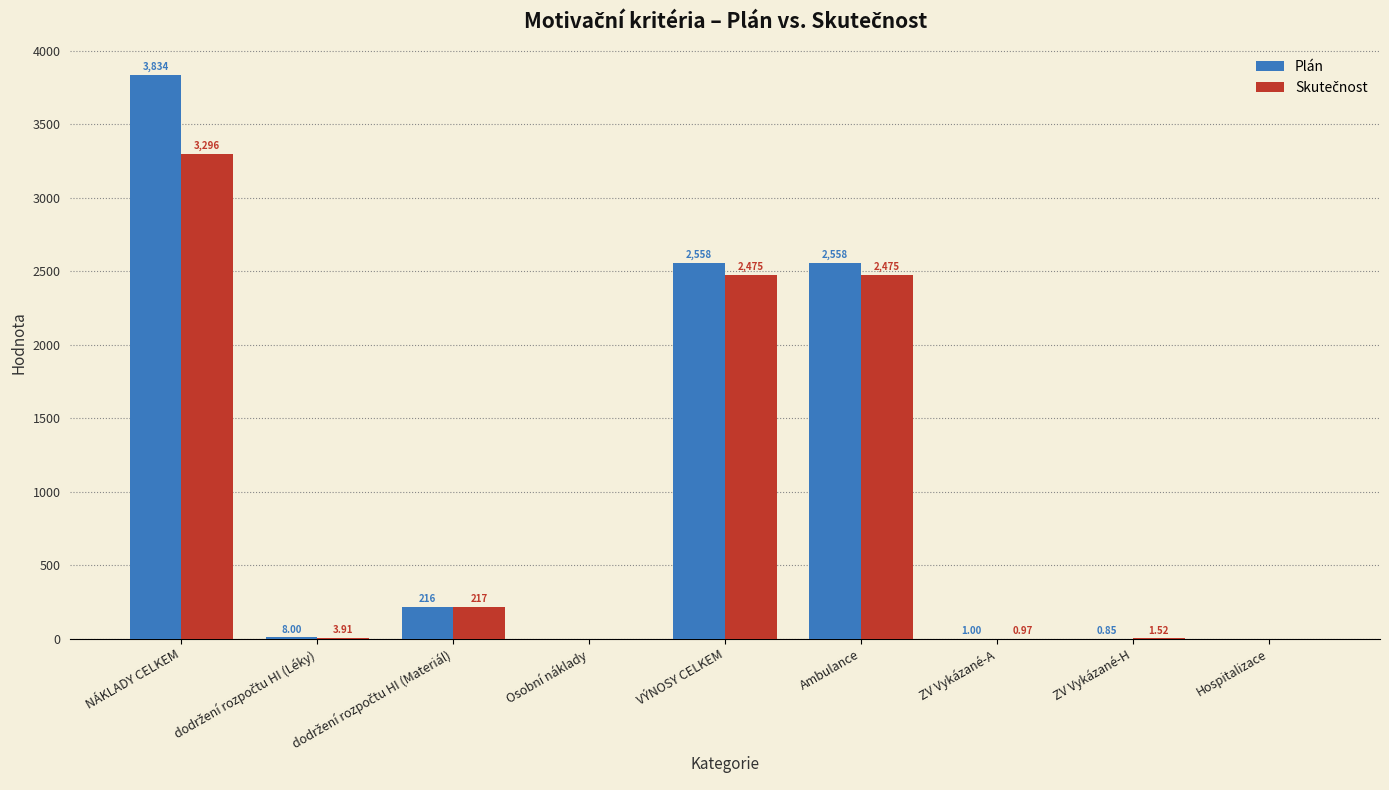

How many data points does each series have?

9